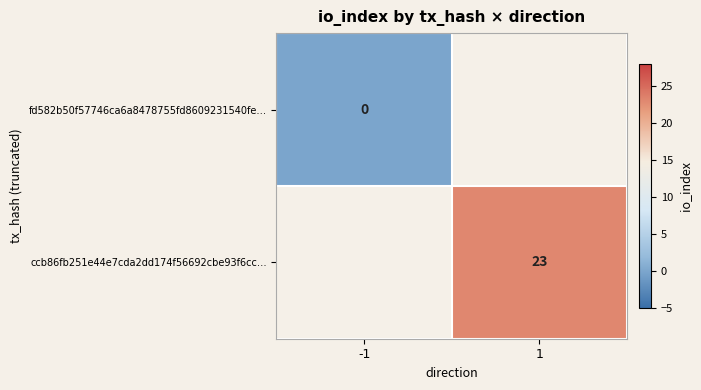

True or false: ccb86fb251e44e7cda2dd174f56692cbe93f6cc… has a value of 23 at 1.

True